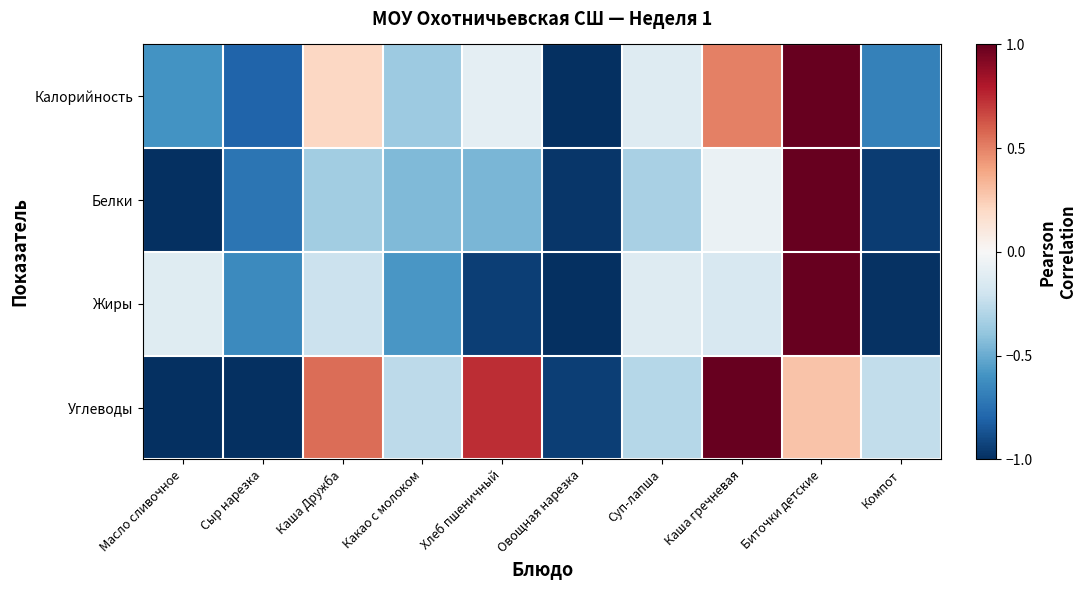

Between Каша гречневая and Суп-лапша, which is larger?

Каша гречневая